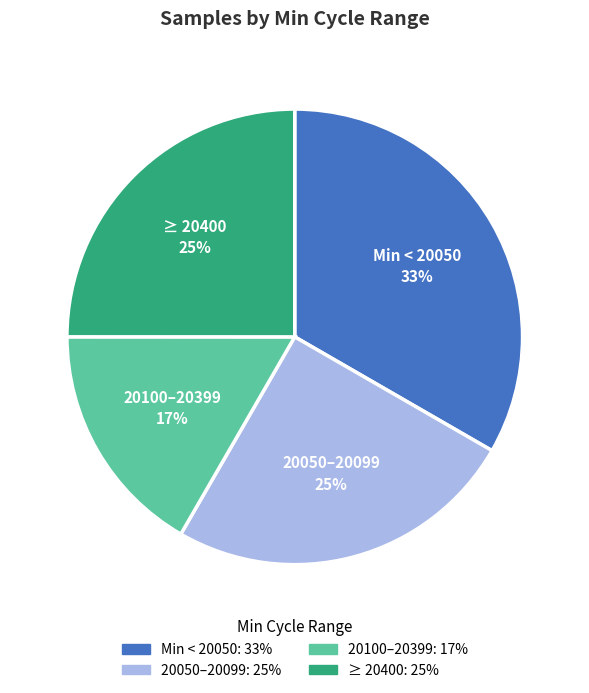

Is there any slice that represents more than half of the pie?

No